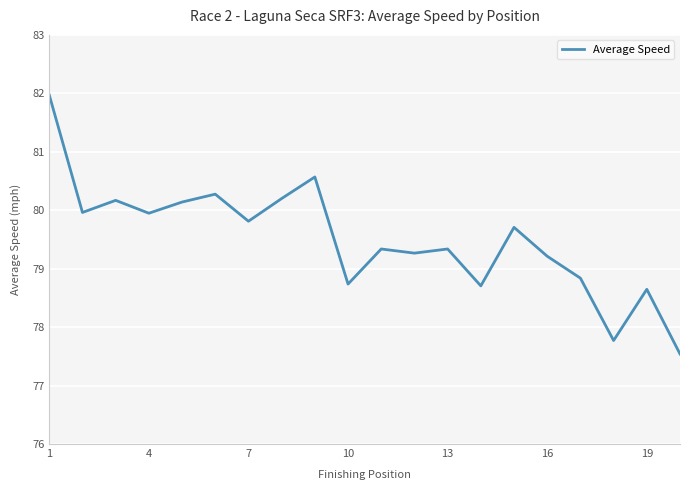

What is the difference between the maximum and minimum values?

4.4